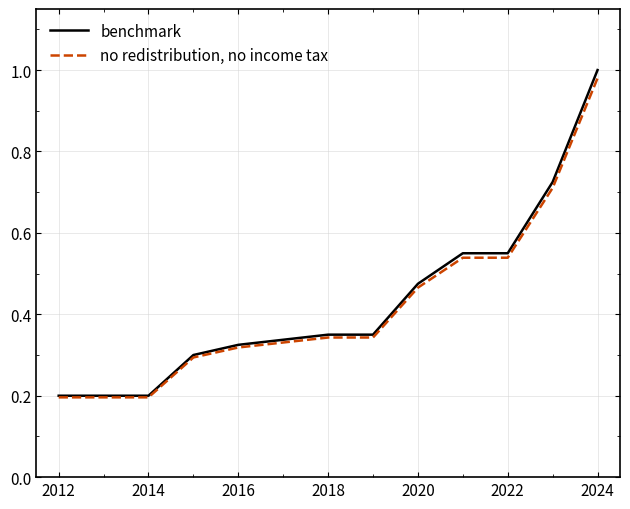

What is the difference between the maximum and minimum values in the benchmark series?

0.8